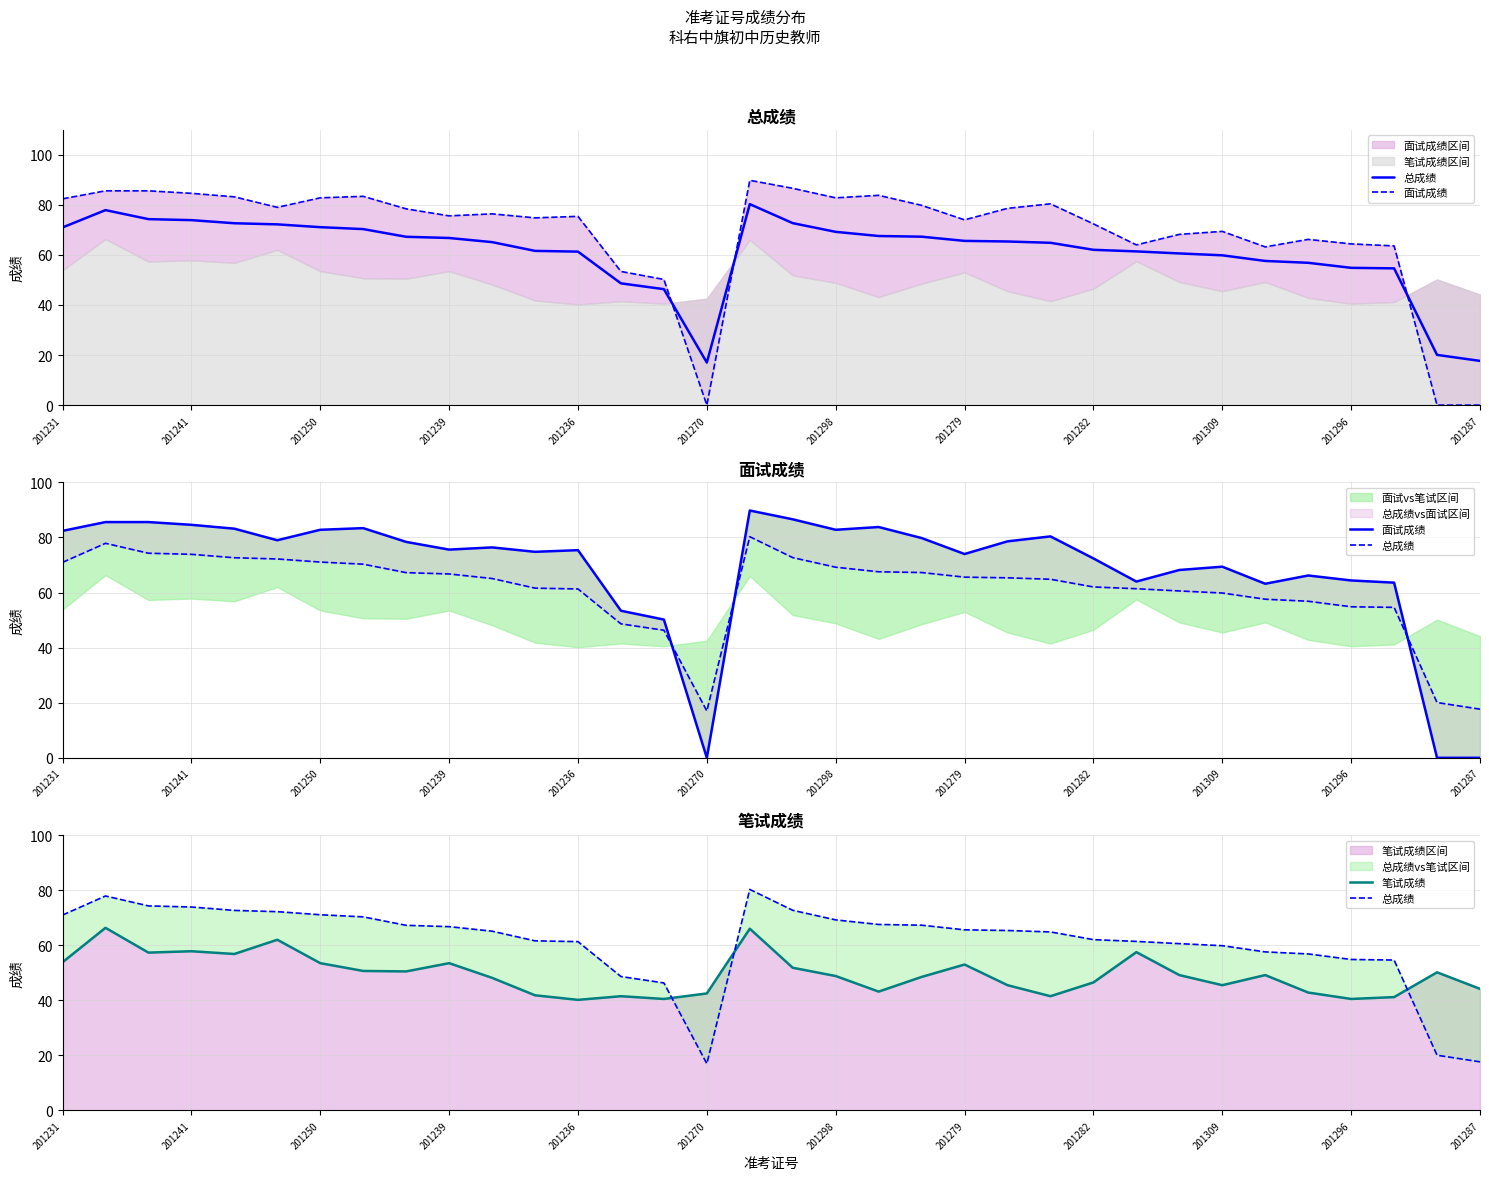

Where is 总成绩 nearest to the value 48?

13